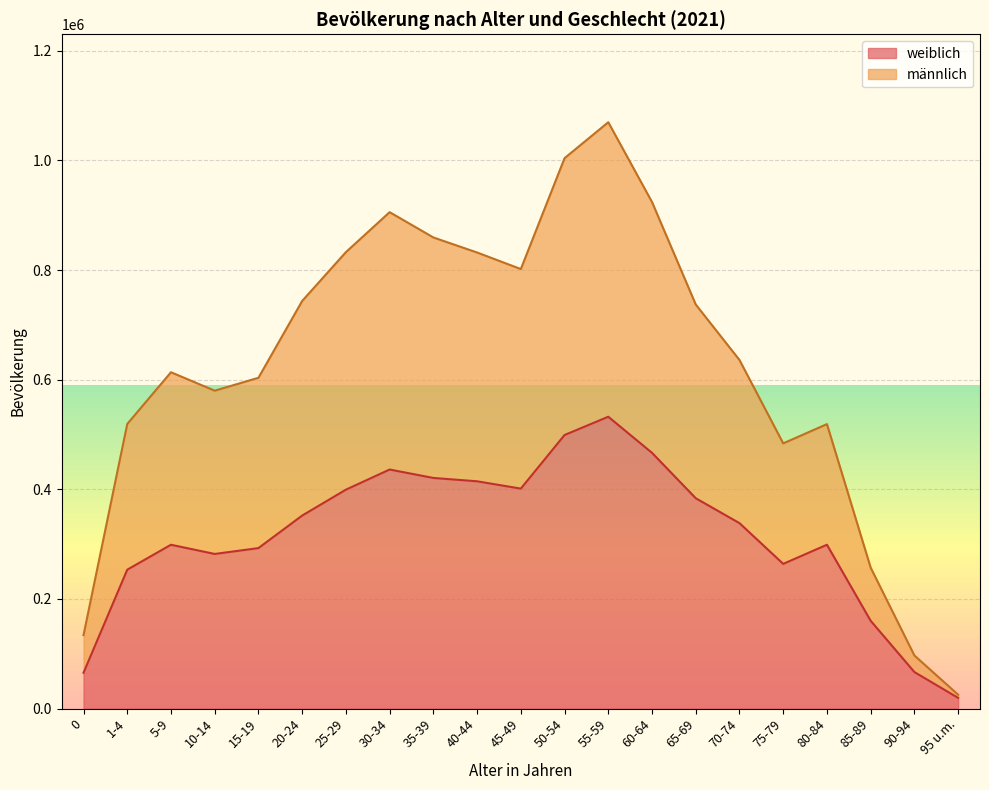

At which category is the sum across all series the highest?

55-59